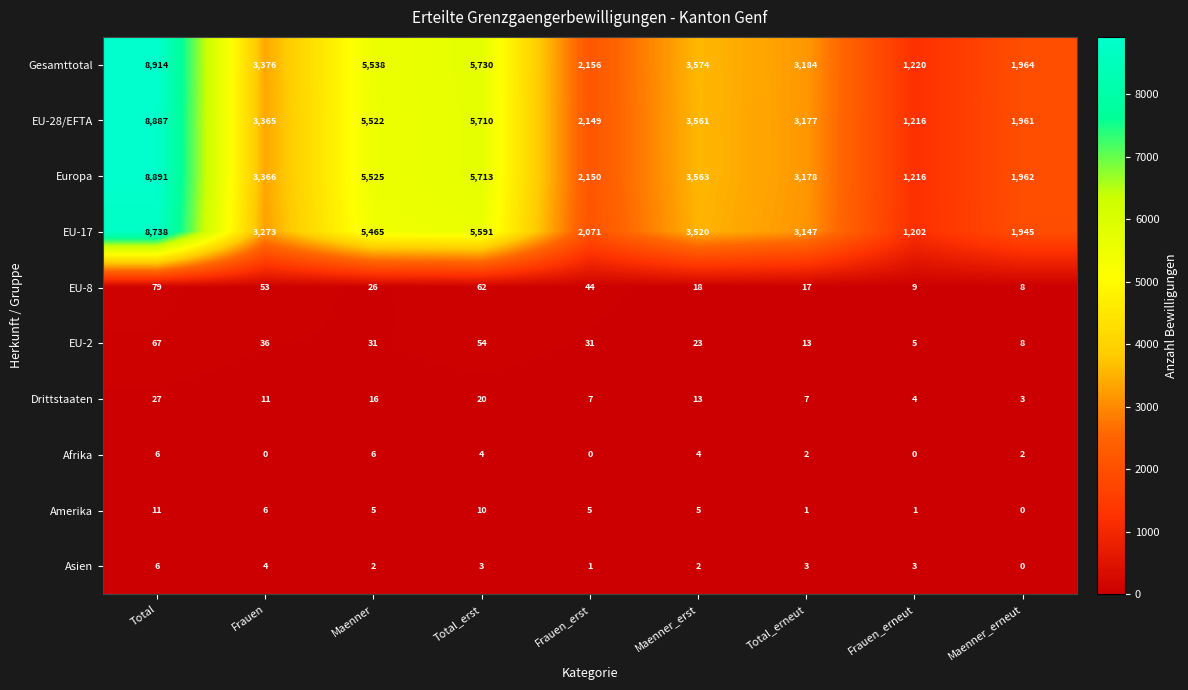

What is the difference between the maximum and minimum values in the Amerika series?

11